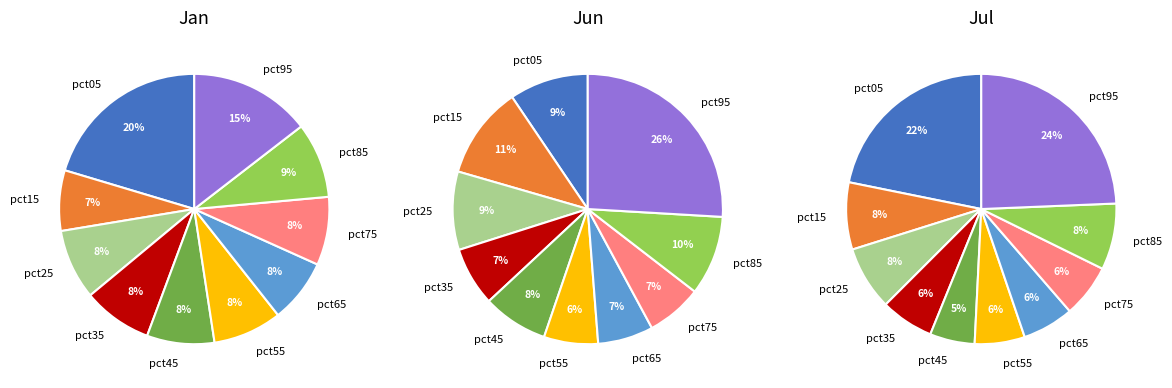

How many segments does this pie chart have?

10